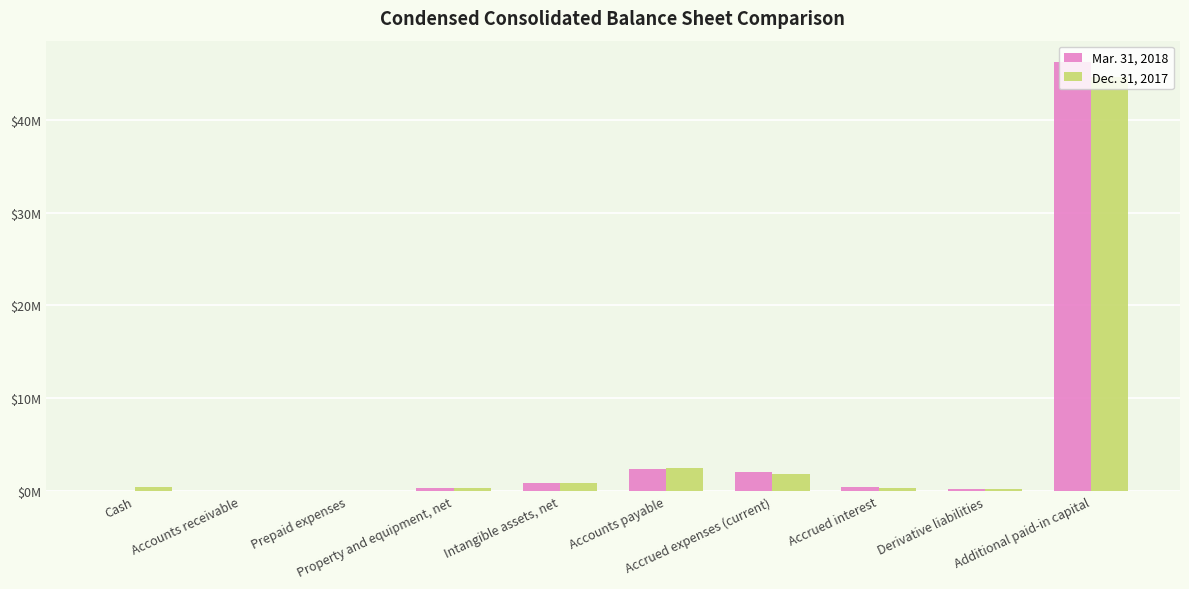

What is the label of the 2nd bar from the right?

Derivative liabilities